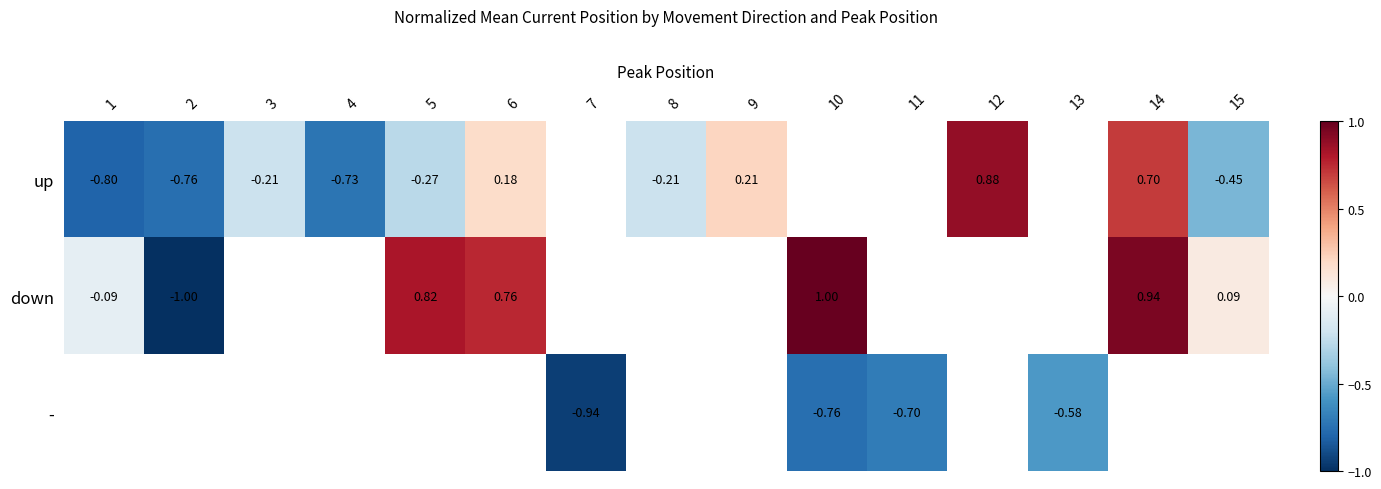

Is it true that up equals -0.1 at 5?

False